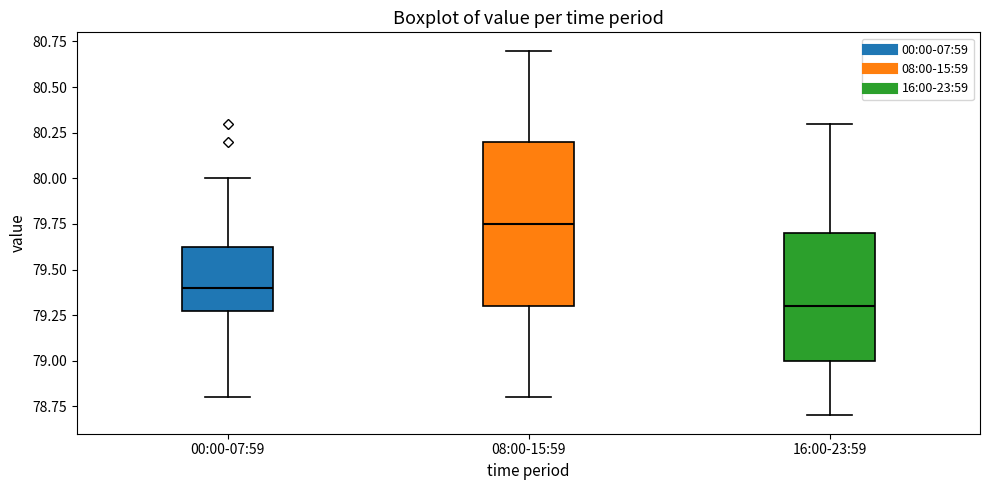

Which box is the tallest, from its lower edge to its upper edge?

08:00-15:59